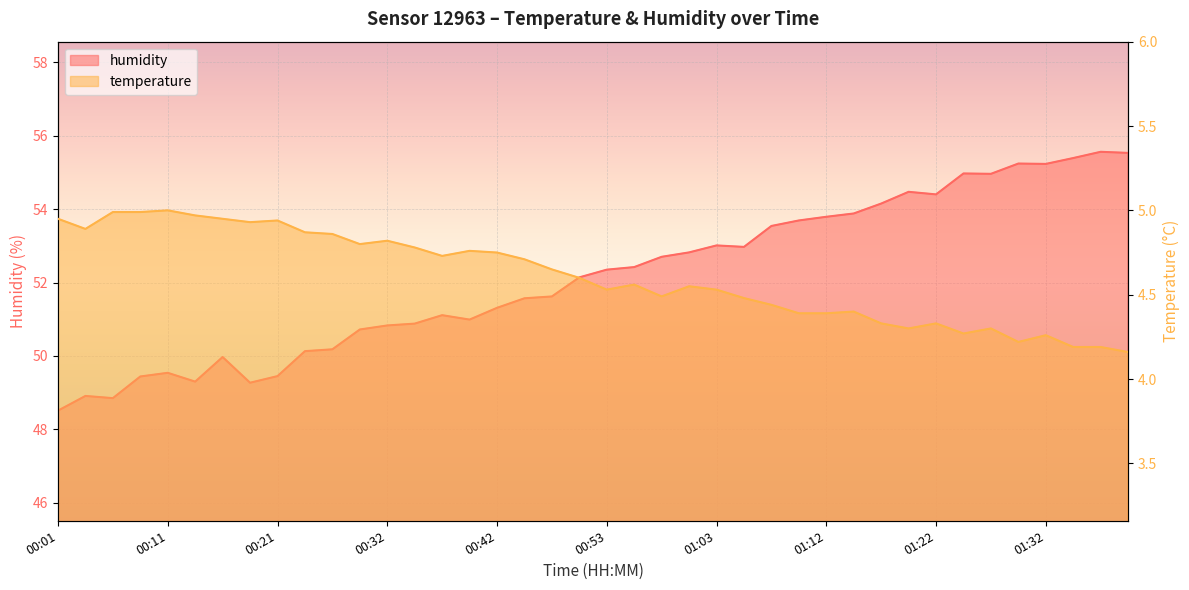

The temperature series shows 7.5 at 01:07. True or false?

False